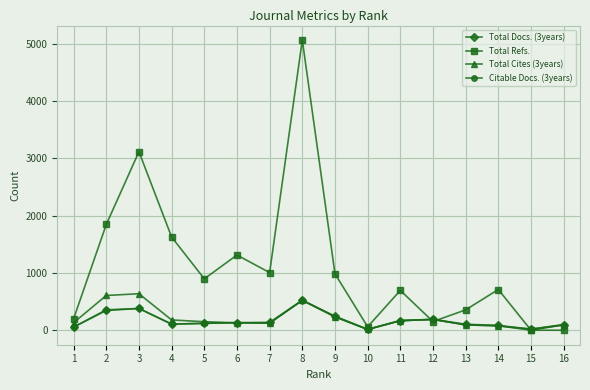

Which category has the highest value across all series?

8